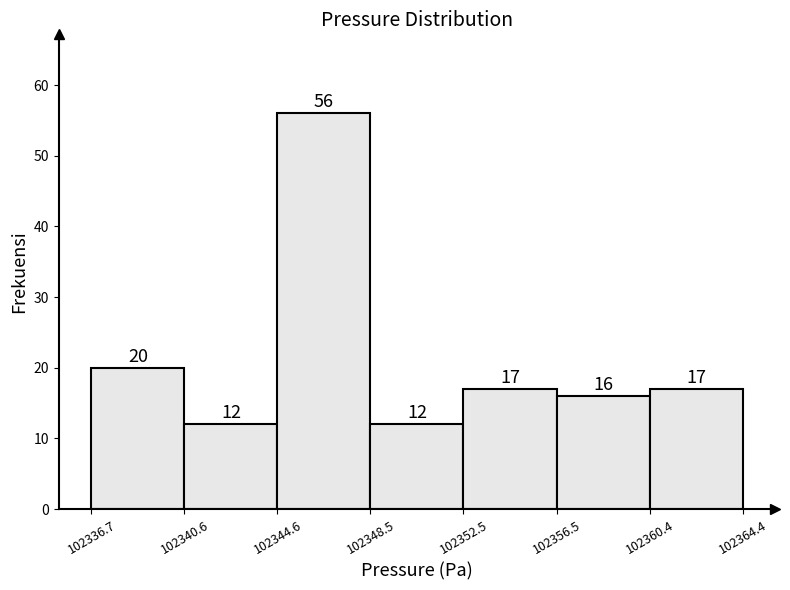

Reading left to right, transcribe this chart: for each bar, give the range it covers on the x-axis and its height.

102336.7 to 102340.6: 20
102340.6 to 102344.6: 12
102344.6 to 102348.5: 56
102348.5 to 102352.5: 12
102352.5 to 102356.5: 17
102356.5 to 102360.4: 16
102360.4 to 102364.4: 17